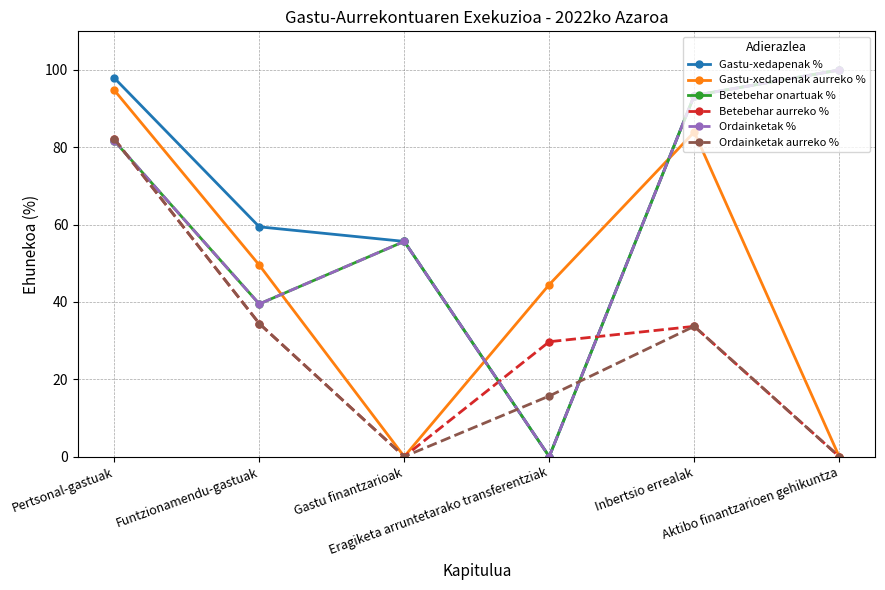

Reading left to right, extract all data points from this chart.

Gastu-xedapenak %: Pertsonal-gastuak=97.9	Funtzionamendu-gastuak=59.4	Gastu finantzarioak=55.7	Eragiketa arruntetarako transferentziak=0.0	Inbertsio errealak=93.4	Aktibo finantzarioen gehikuntza=100.0
Gastu-xedapenak aurreko %: Pertsonal-gastuak=94.8	Funtzionamendu-gastuak=49.5	Gastu finantzarioak=0.0	Eragiketa arruntetarako transferentziak=44.5	Inbertsio errealak=84.0	Aktibo finantzarioen gehikuntza=0.0
Betebehar onartuak %: Pertsonal-gastuak=81.7	Funtzionamendu-gastuak=39.5	Gastu finantzarioak=55.7	Eragiketa arruntetarako transferentziak=0.0	Inbertsio errealak=93.4	Aktibo finantzarioen gehikuntza=100.0
Betebehar aurreko %: Pertsonal-gastuak=82.2	Funtzionamendu-gastuak=34.4	Gastu finantzarioak=0.0	Eragiketa arruntetarako transferentziak=29.7	Inbertsio errealak=33.7	Aktibo finantzarioen gehikuntza=0.0
Ordainketak %: Pertsonal-gastuak=81.7	Funtzionamendu-gastuak=39.5	Gastu finantzarioak=55.7	Eragiketa arruntetarako transferentziak=0.0	Inbertsio errealak=93.4	Aktibo finantzarioen gehikuntza=100.0
Ordainketak aurreko %: Pertsonal-gastuak=82.2	Funtzionamendu-gastuak=34.4	Gastu finantzarioak=0.0	Eragiketa arruntetarako transferentziak=15.7	Inbertsio errealak=33.7	Aktibo finantzarioen gehikuntza=0.0